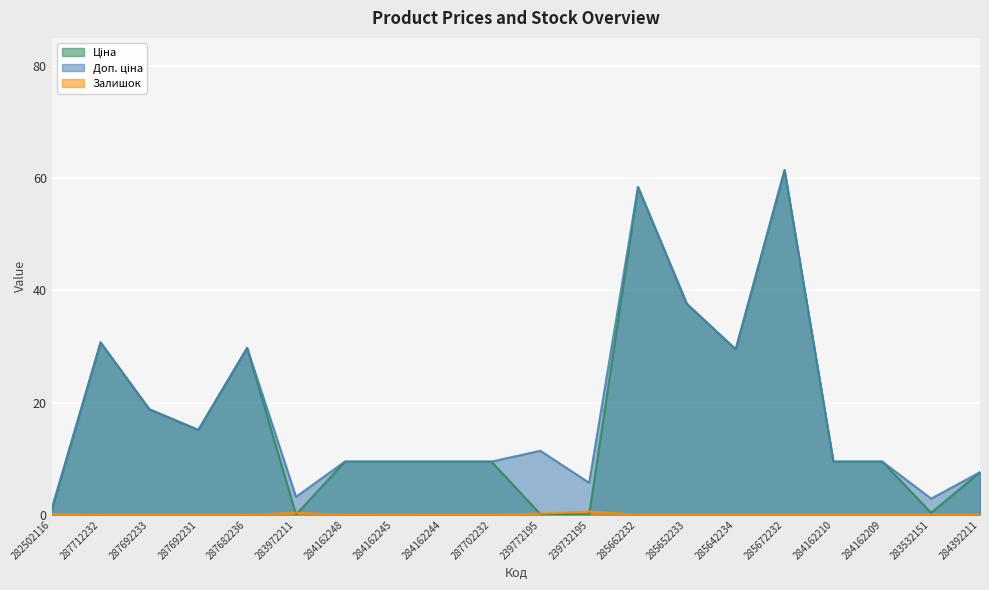

At which label does Ціна first exceed 9480?

287712232